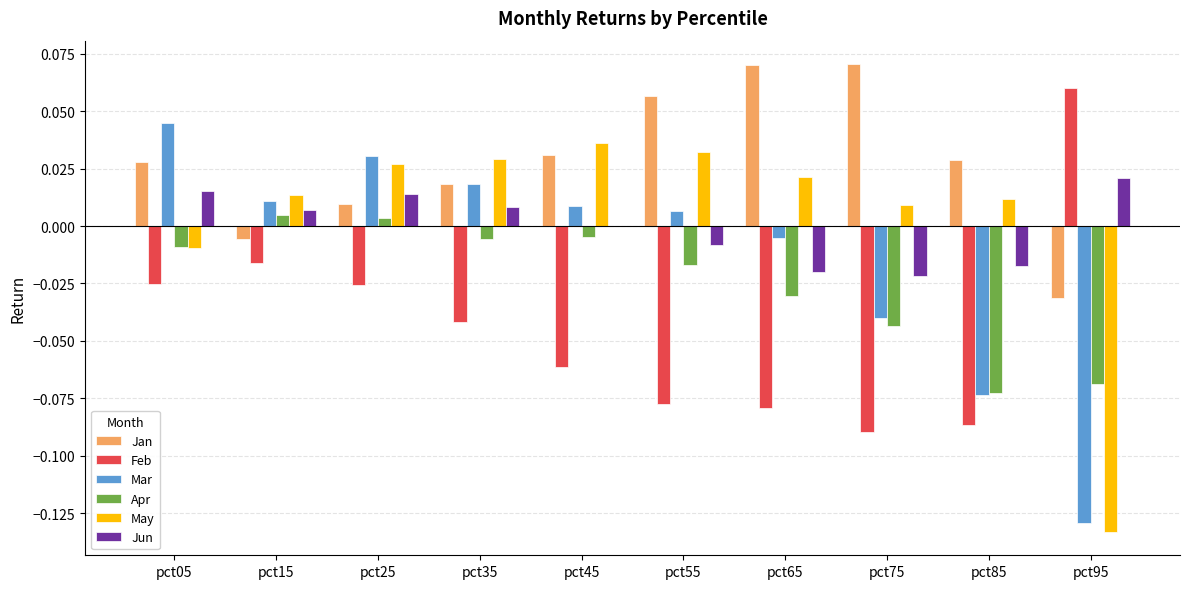

Is it true that Jun equals -0.0 at pct65?

True